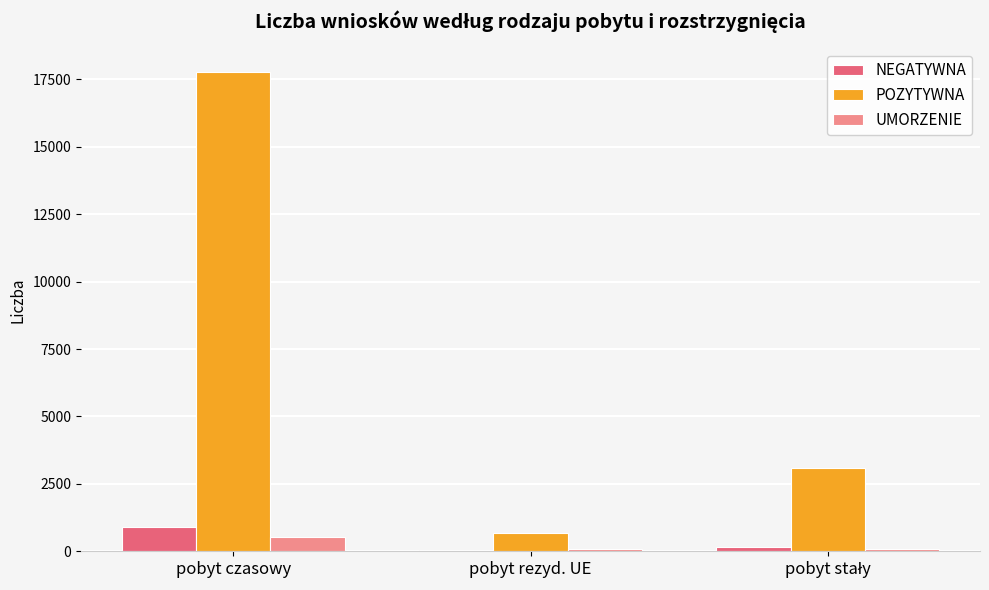

Which series has the widest spread of values?

POZYTYWNA